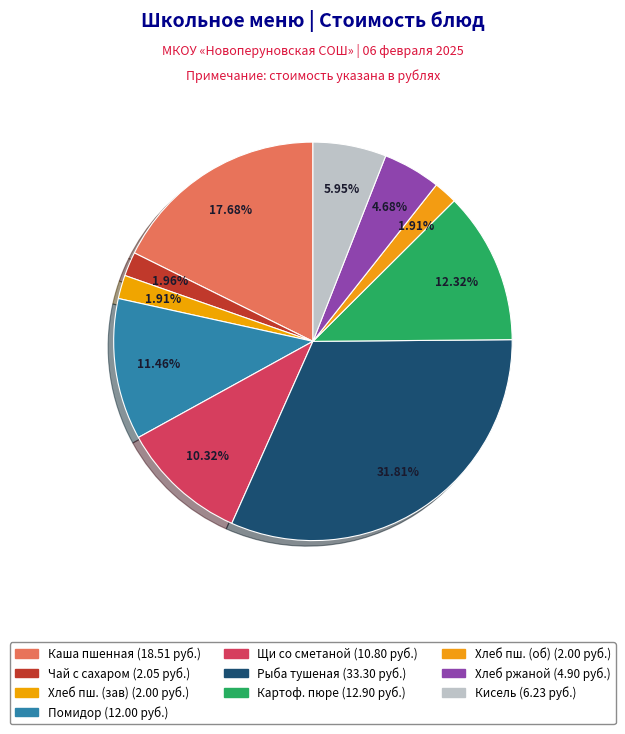

Rank the categories by value from highest to lowest.

Рыба тушеная в томате с овощами (минтай), Каша вязкая молочная пшенная, Картофельное пюре, Помидор в нарезке, Щи из свежей капусты со сметаной, Кисель из брусники, Хлеб ржаной, Чай с сахаром, Хлеб пшеничный (завтрак), Хлеб пшеничный (обед)